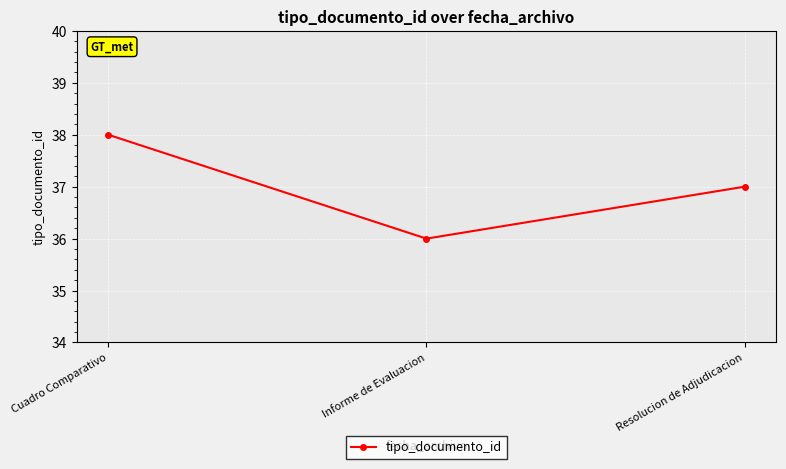

What is the sum of the values at Informe de Evaluacion and Resolucion de Adjudicacion?

73